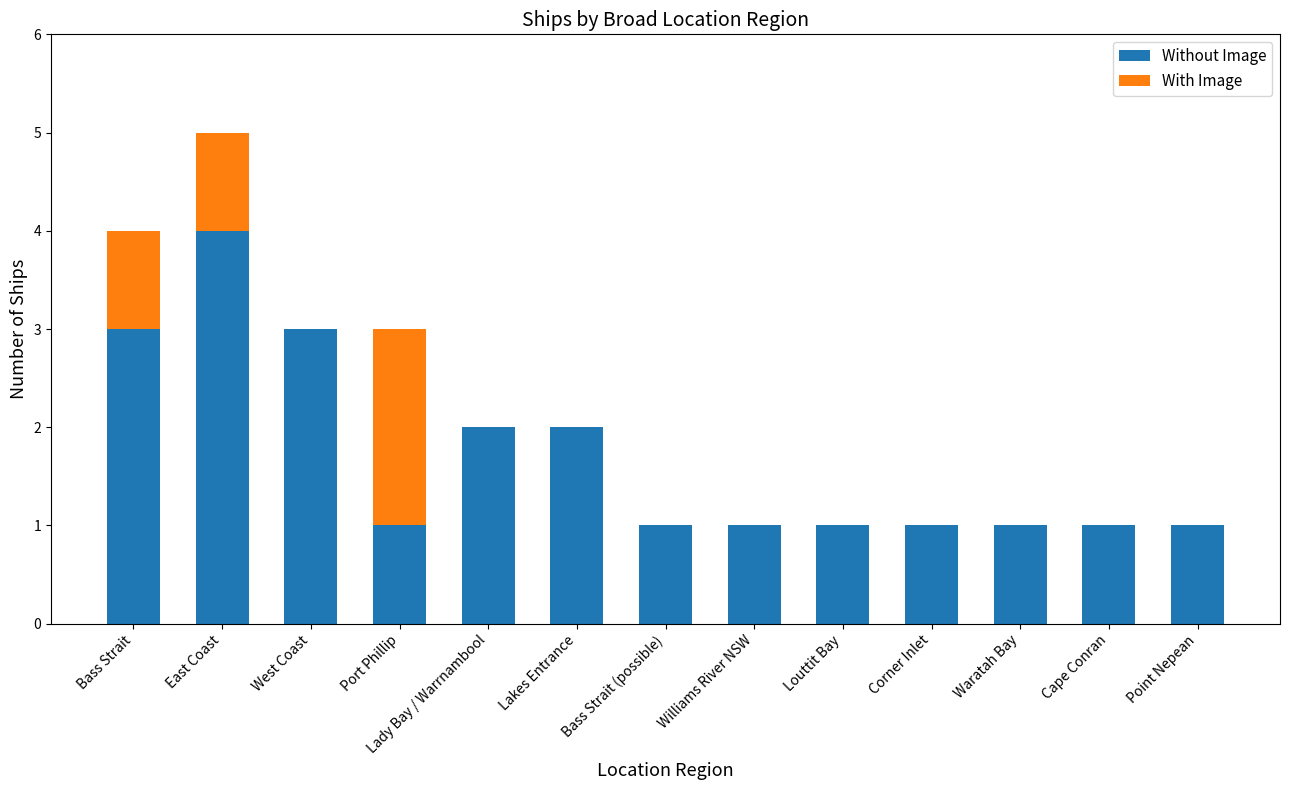

How many series are shown in this chart?

2